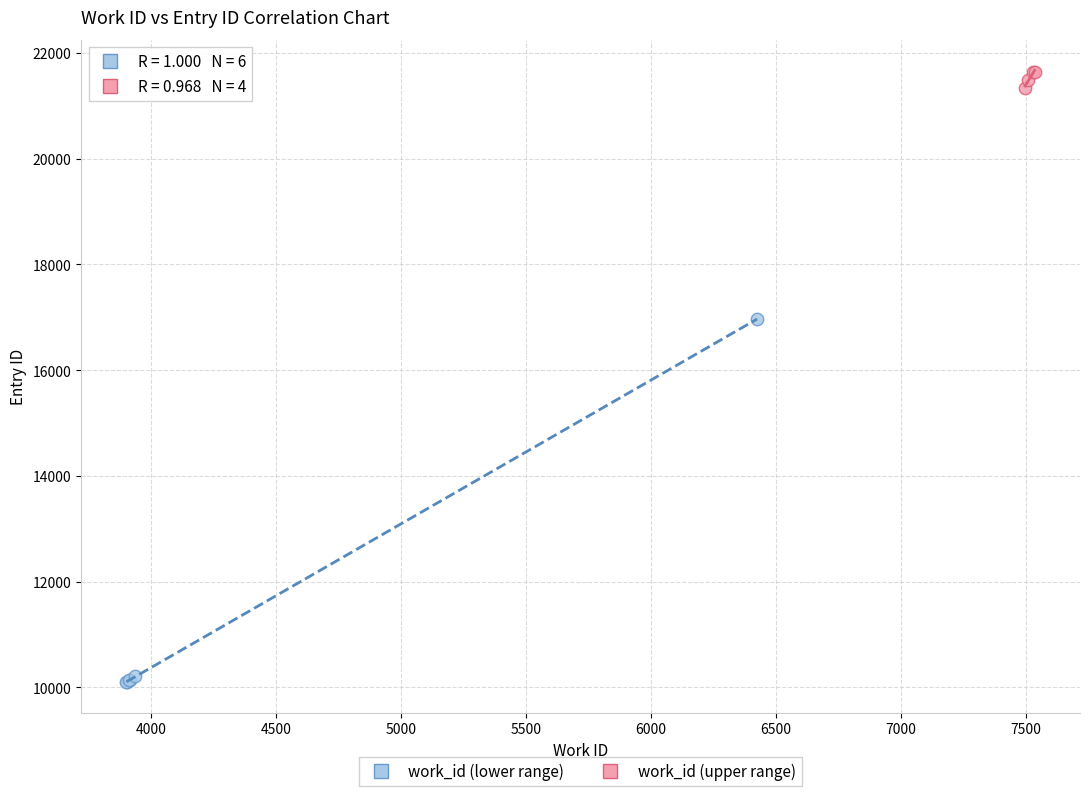

Which series reaches the maximum Y coordinate?

work_id (upper range)